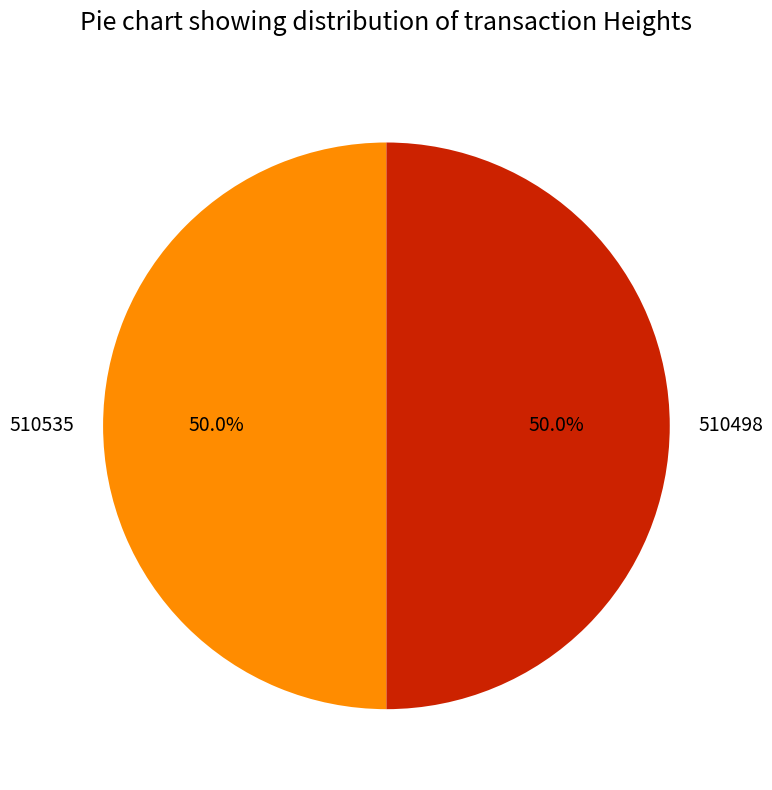

Is it true that 510498 is 50% of the pie?

True